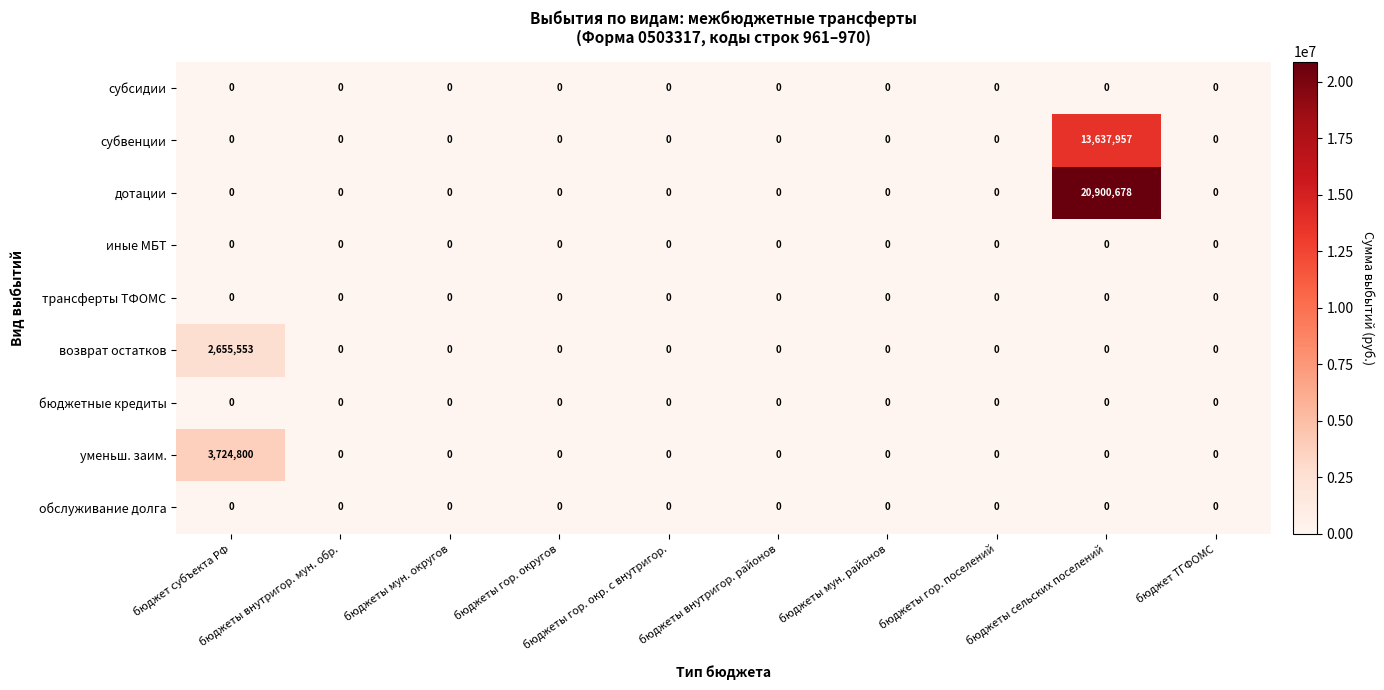

What is the average value of the уменьш. заим. series?

372480